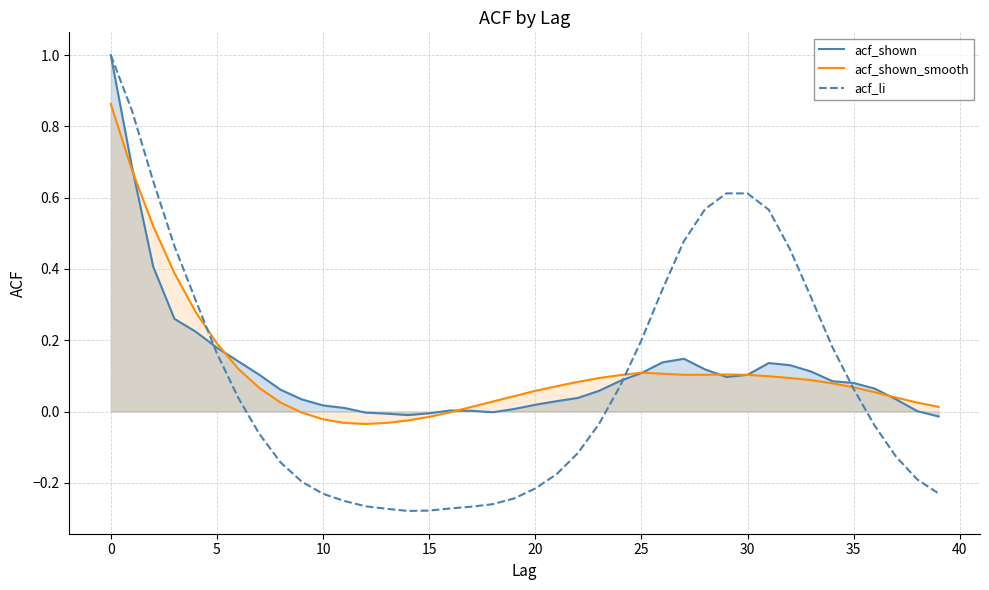

Does the chart have visible grid lines?

Yes